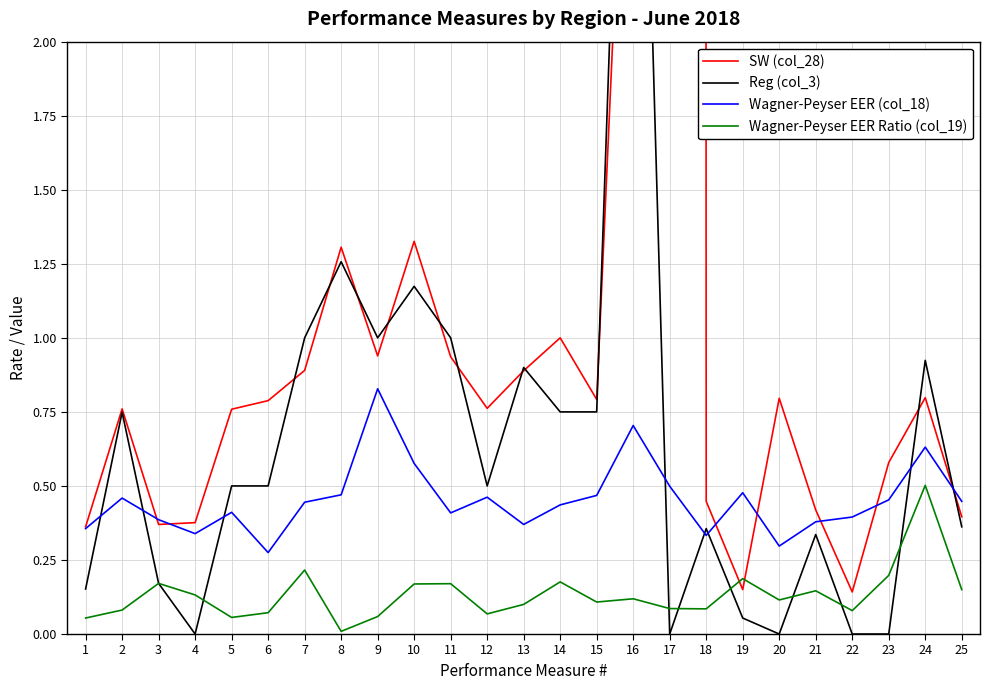

Between which two adjacent categories do SW (col_28) and Wagner-Peyser EER (col_18) first intersect?

2 and 3